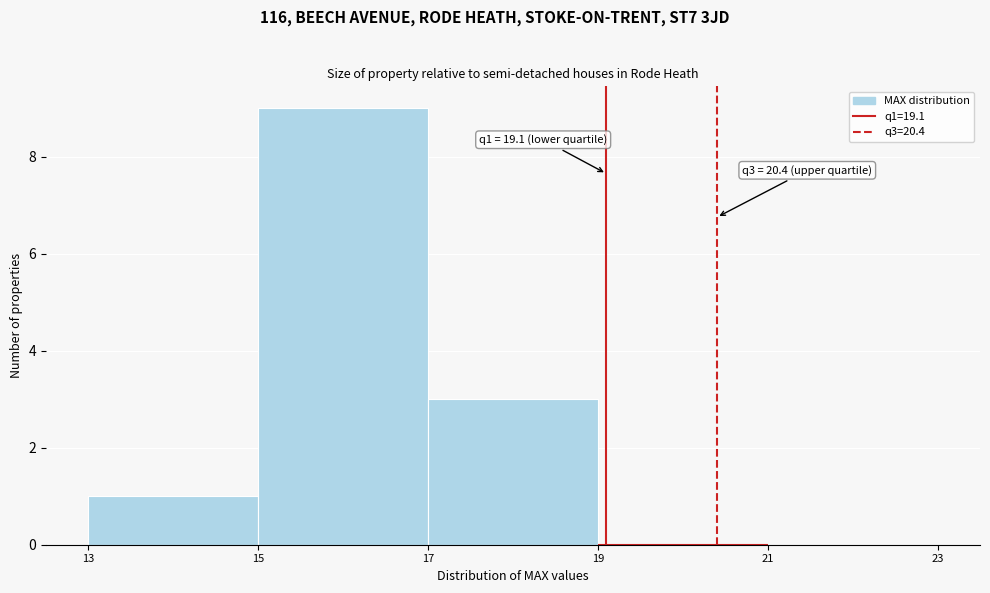

Over which range of the x-axis is the bar tallest?

15 to 17